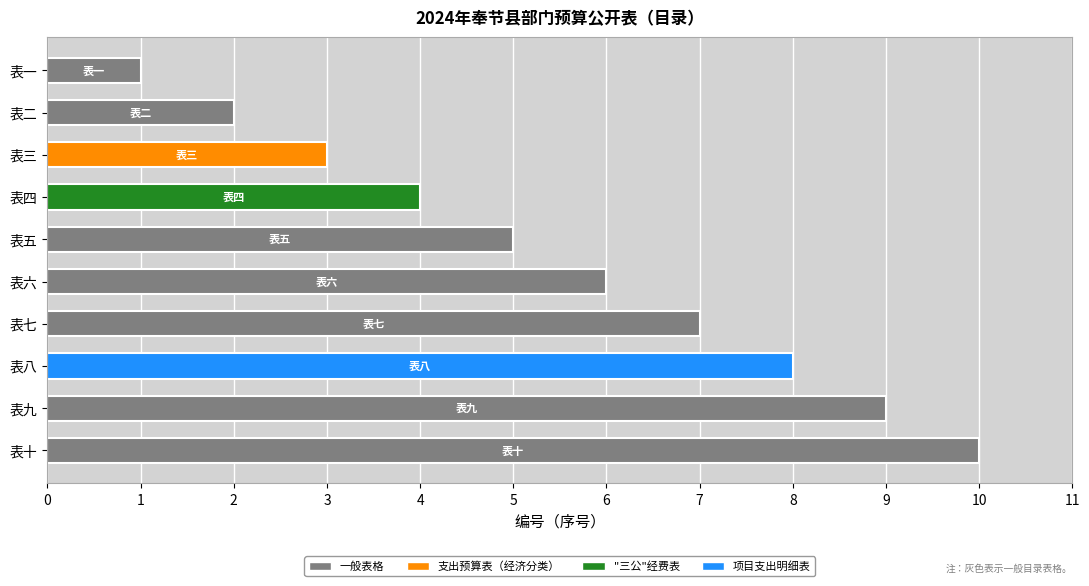

What is the label of the 1st bar from the bottom?

表十